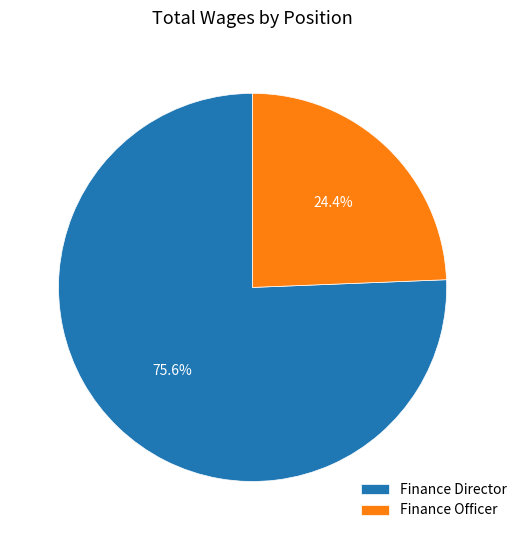

To the nearest percent, what is the average slice percentage?

50%